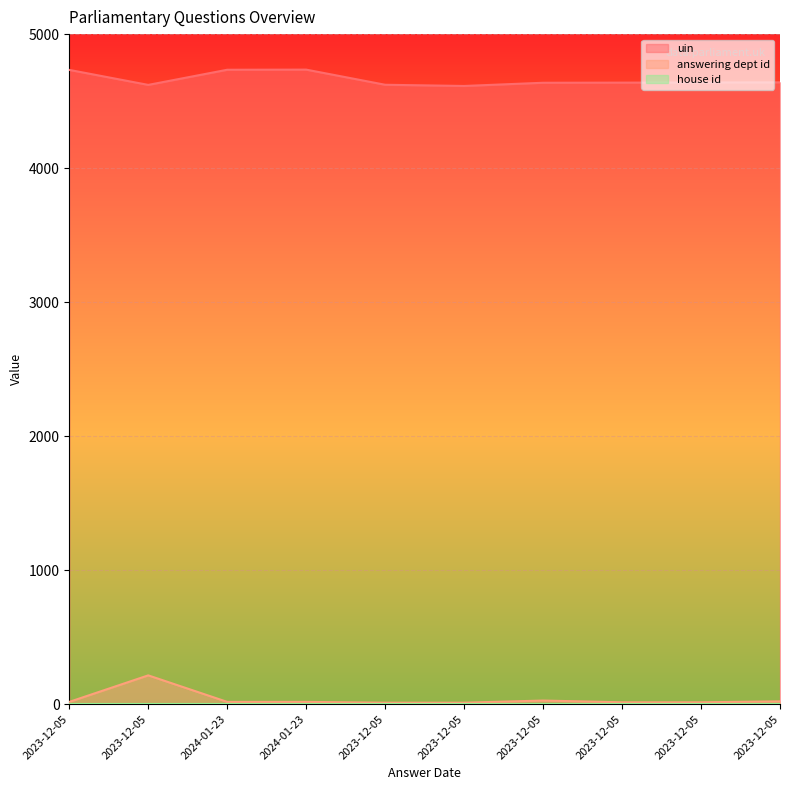

The value of uin at 2023-12-05 is 6936. True or false?

False